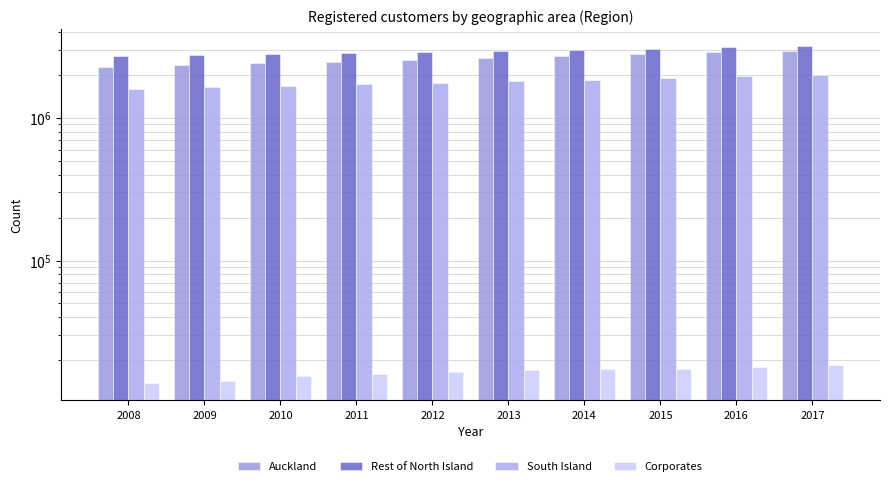

The South Island series shows 1949348 at 2016. True or false?

True